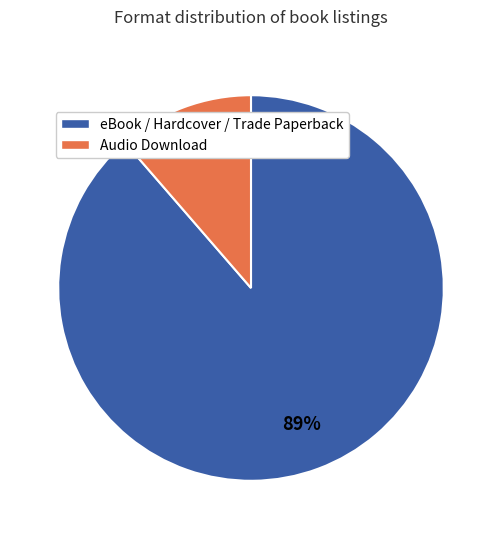

Which slice is the largest?

eBook / Hardcover / Trade Paperback